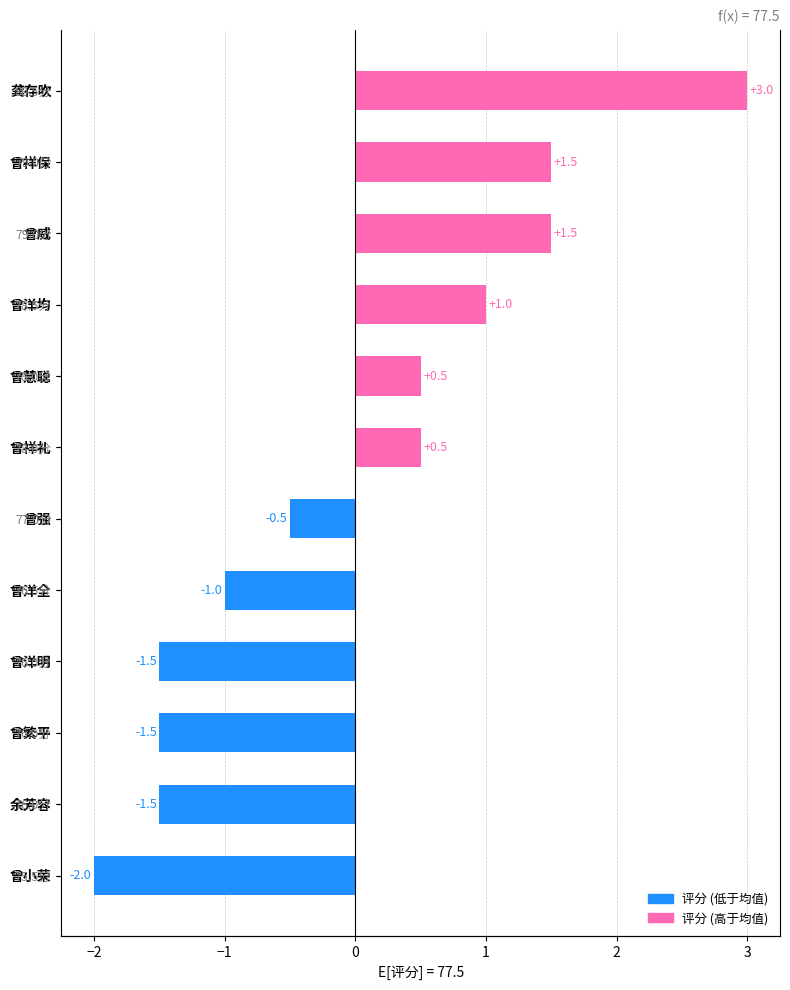

What is the difference between the second highest and minimum values?

3.5